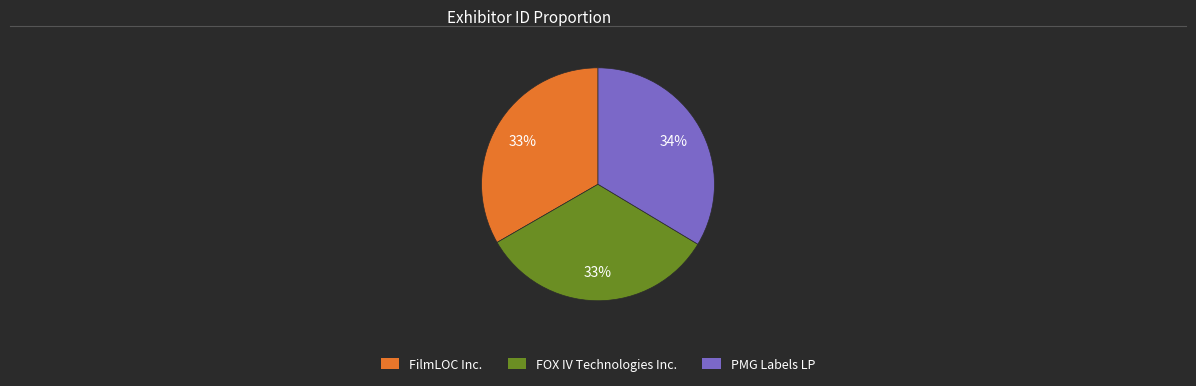

Combined, do FilmLOC Inc. and PMG Labels LP account for over 50%?

Yes